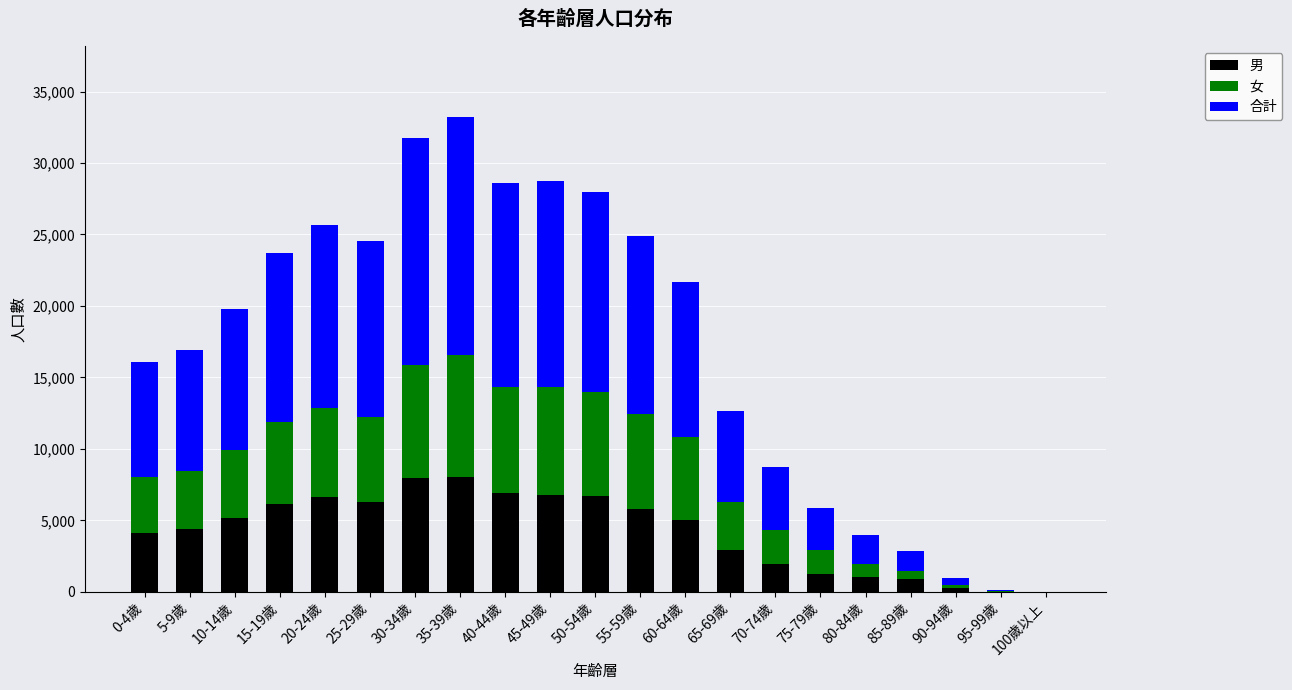

The value of 男 at 15-19歲 is 6135. True or false?

True